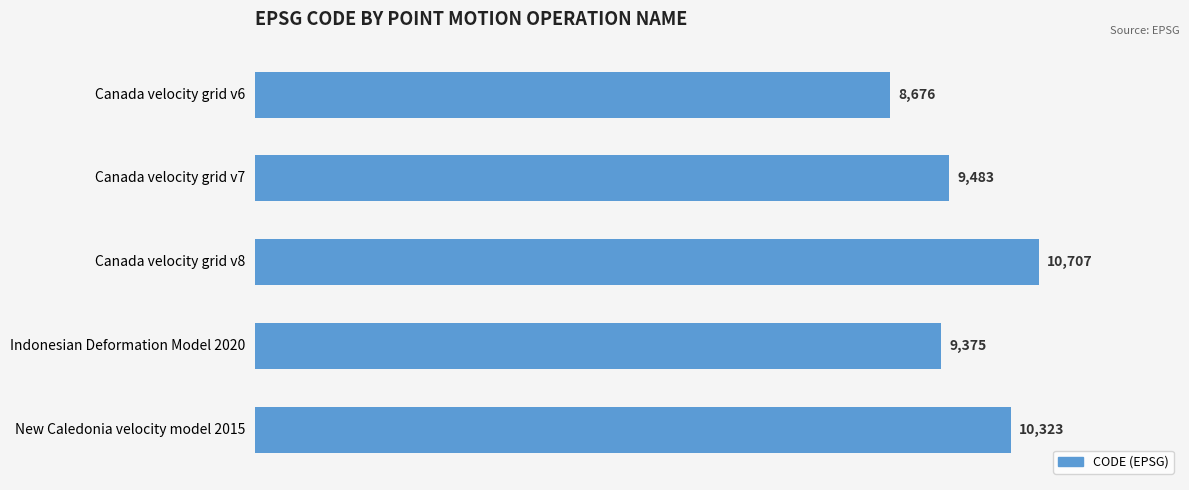

True or false: the data shows 16476 at Indonesian Deformation Model 2020.

False